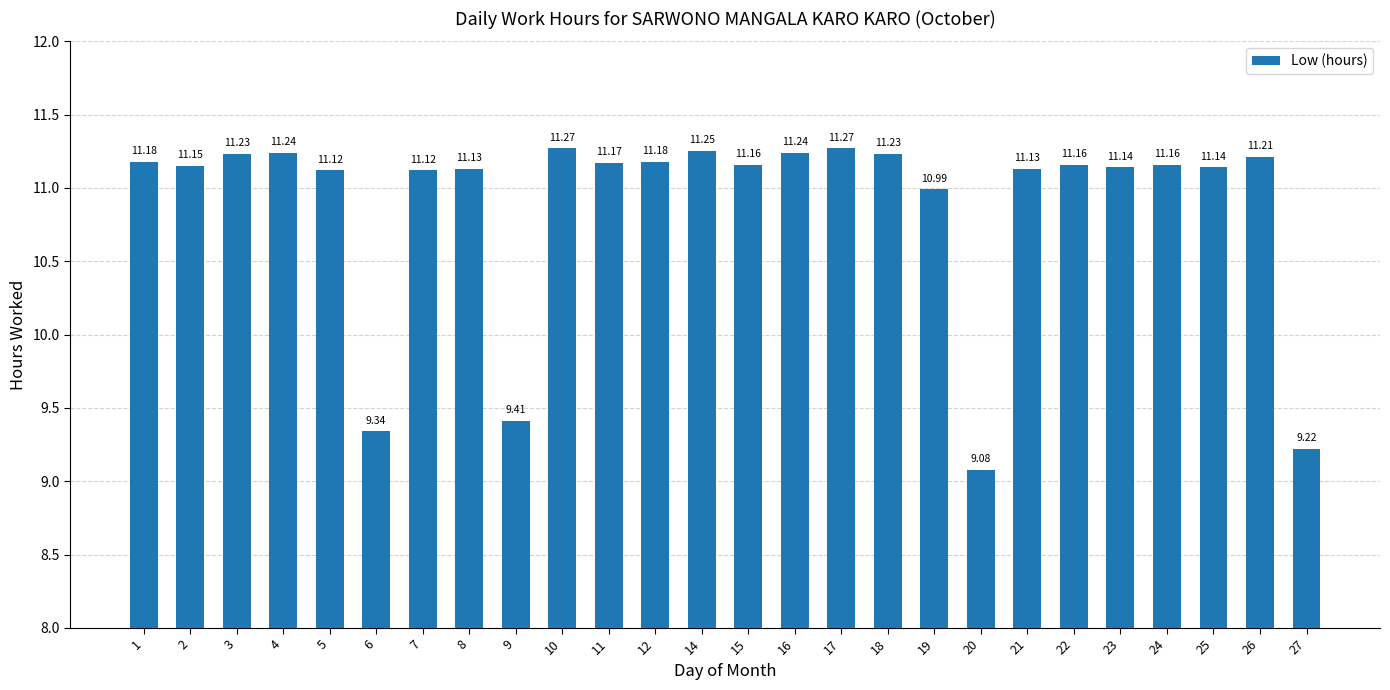

What is the average value?

10.9